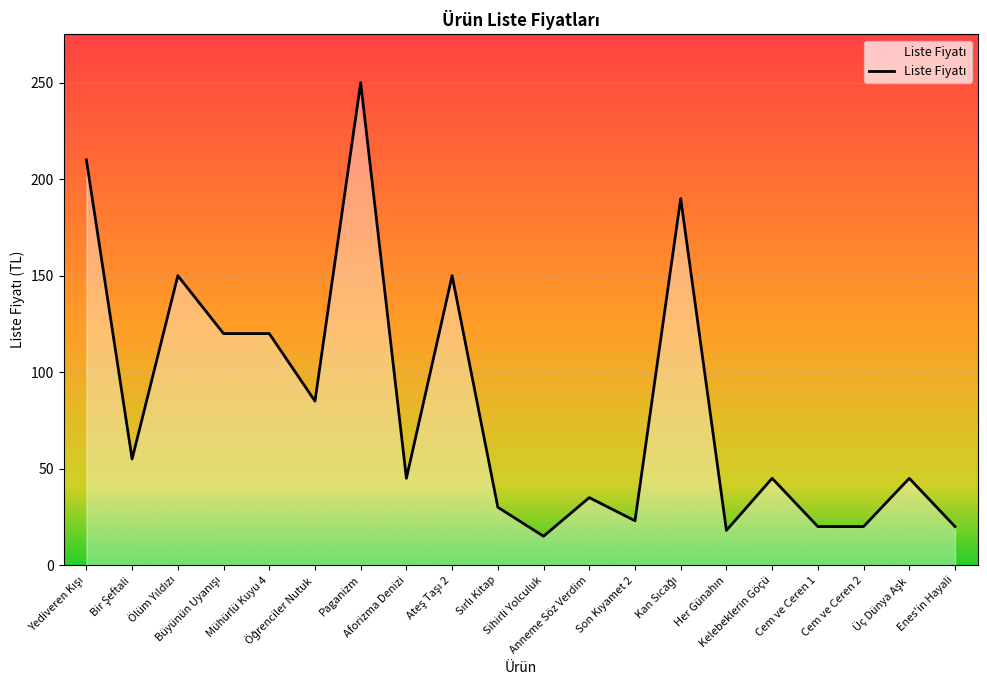

What is the minimum value shown in the chart?

15